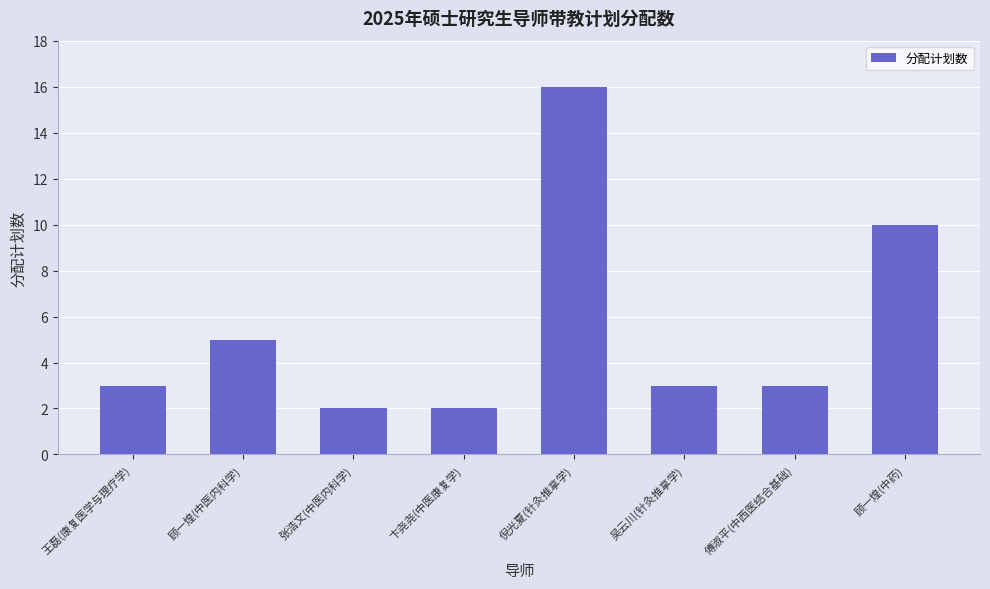

How many categories are shown in the chart?

8